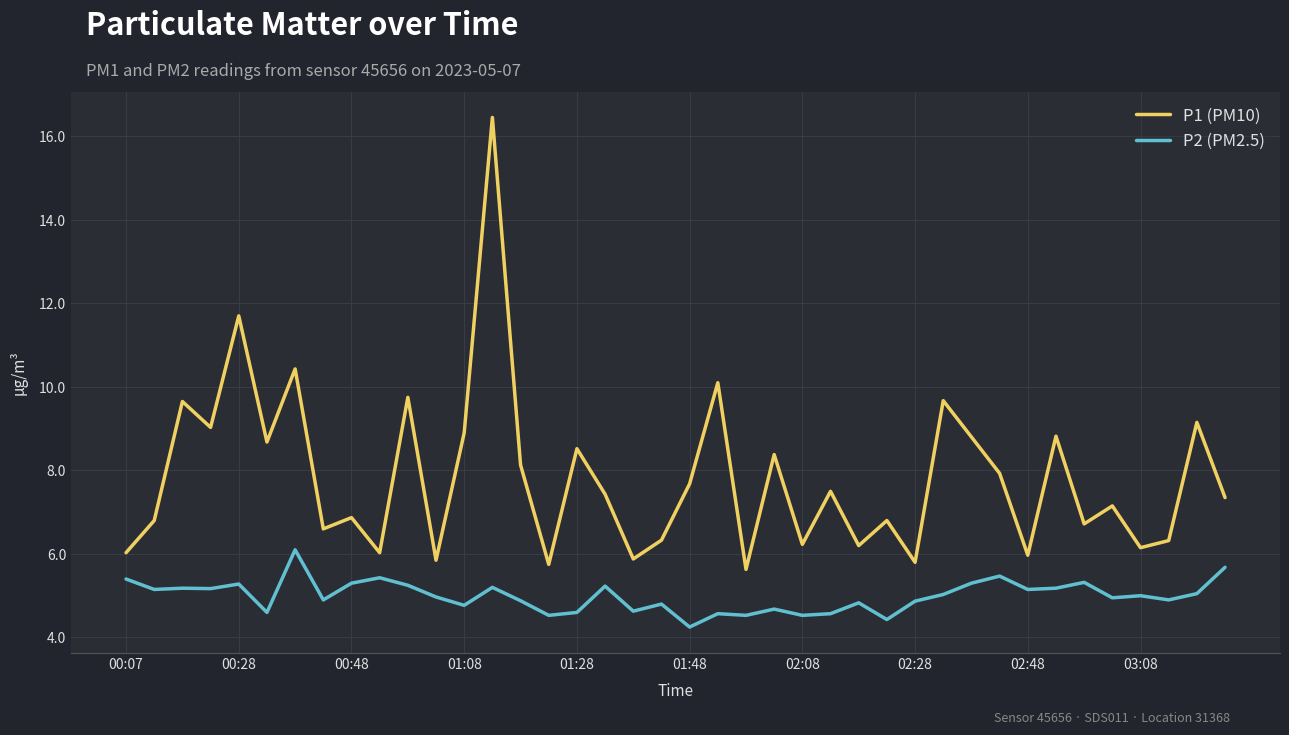

Does the chart have visible grid lines?

Yes